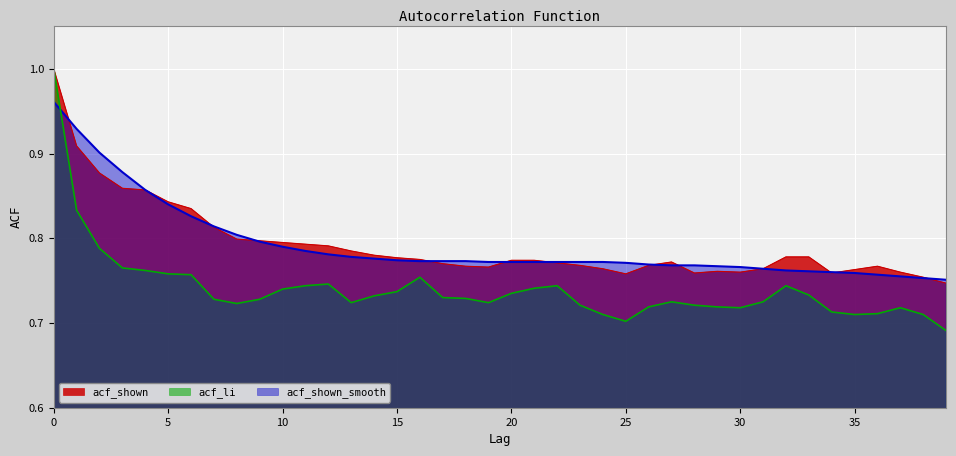

How many acf_shown values are between 0 and 1?

40